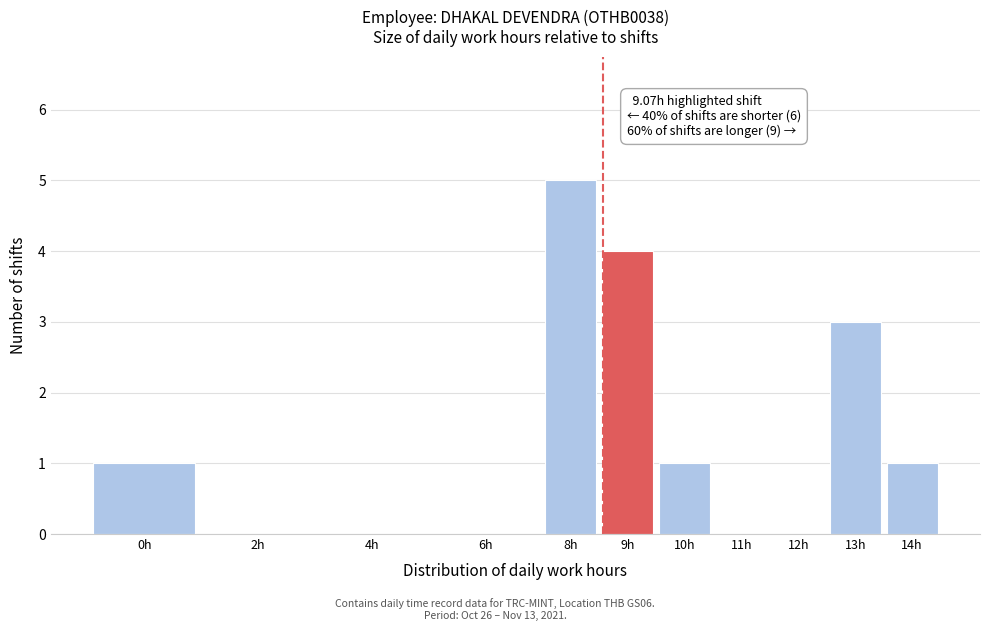

Reading left to right, transcribe all the data shown in this chart.

0h=1	2h=0	4h=0	6h=0	8h=5	9h=4	10h=1	11h=0	12h=0	13h=3	14h=1